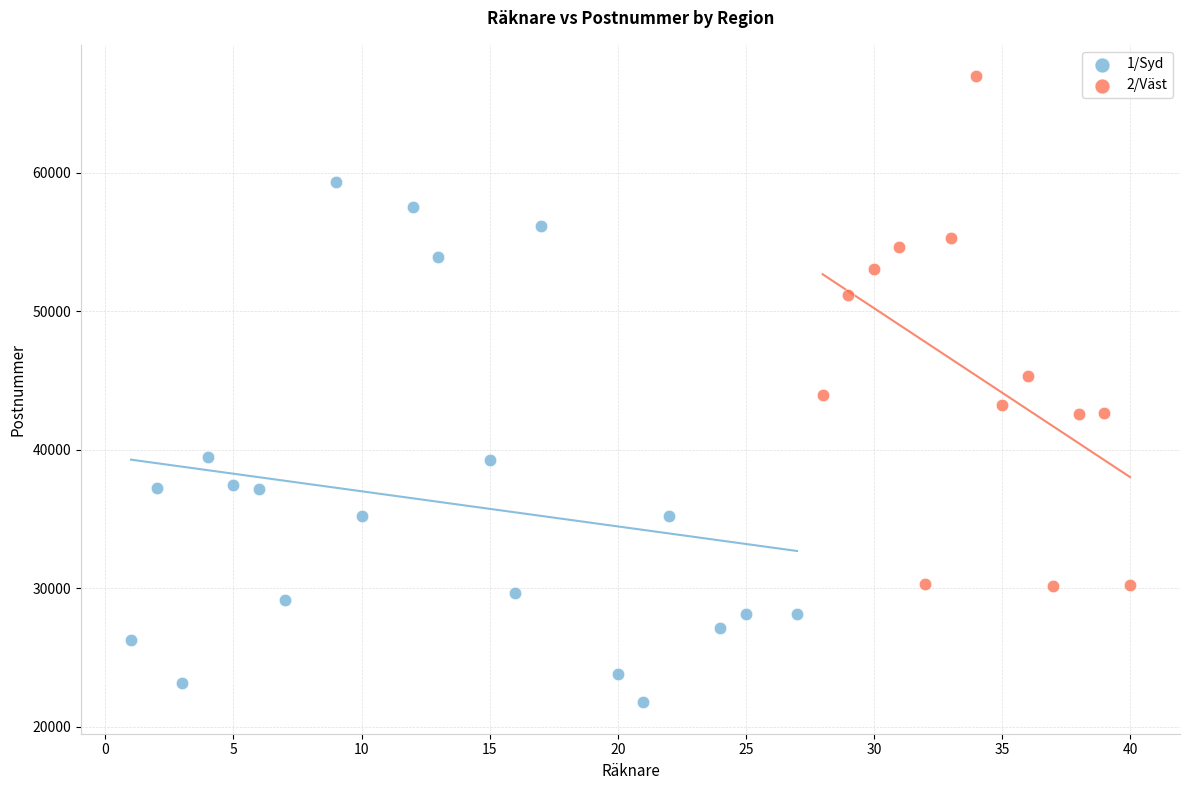

Which series contains the lowest Y value?

1/Syd